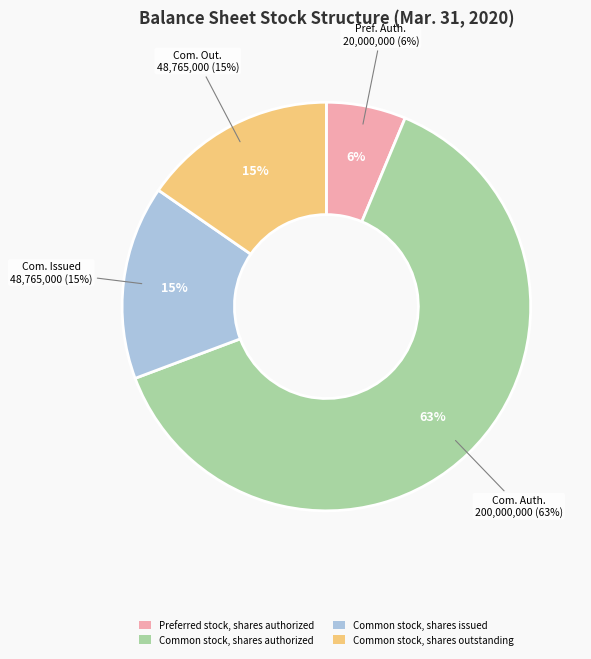

To the nearest percent, what percentage of the pie is Common stock, shares authorized?

63%